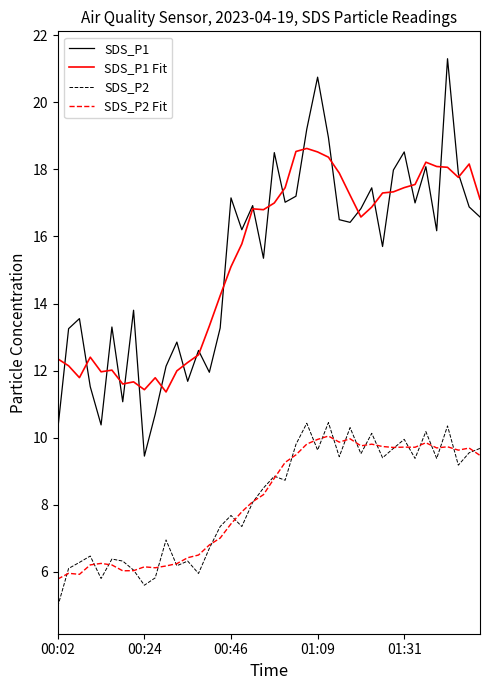

Which series has the widest spread of values?

SDS_P1